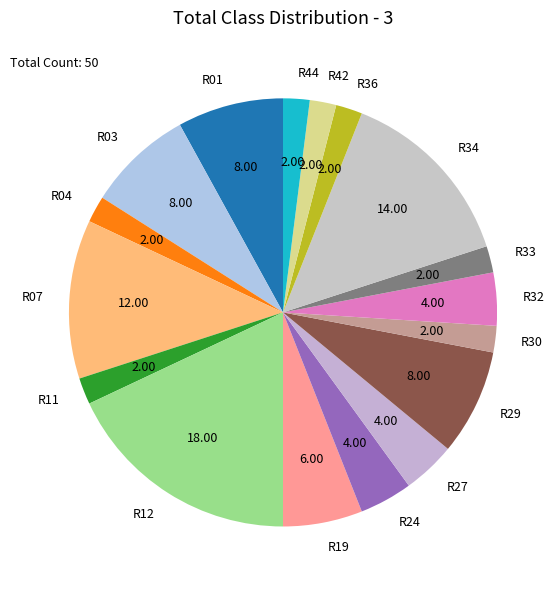

Does R11 account for over 50% of the chart?

No